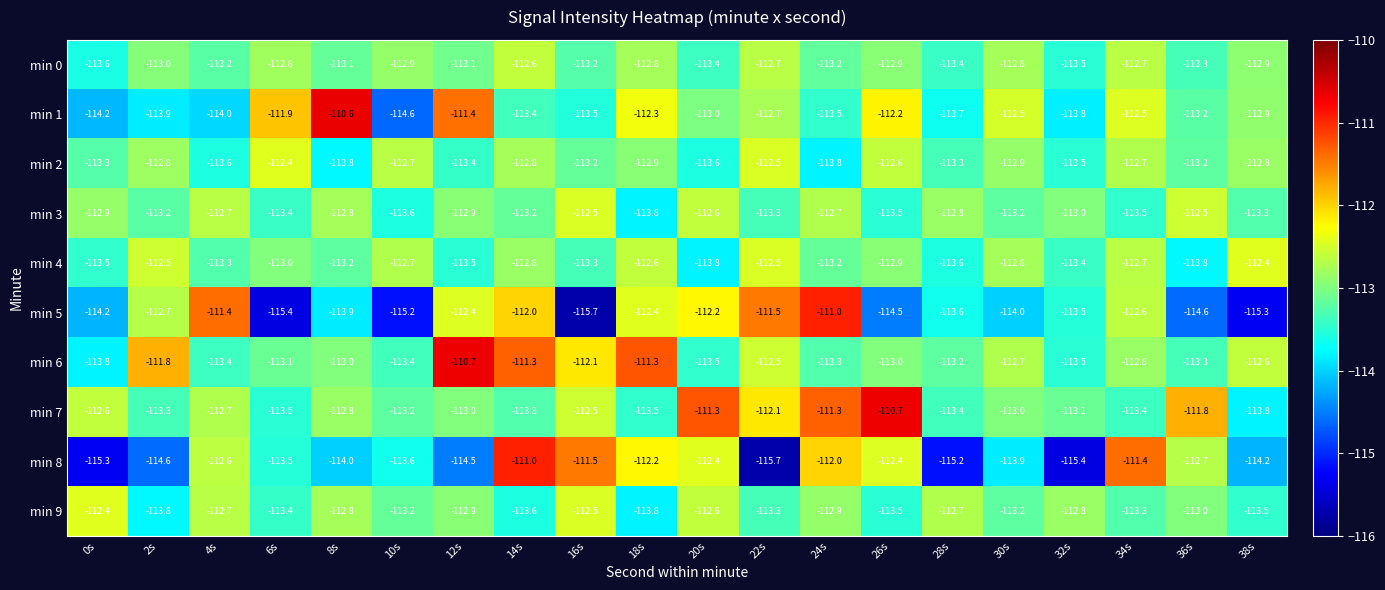

What is the greatest value displayed?

-110.6